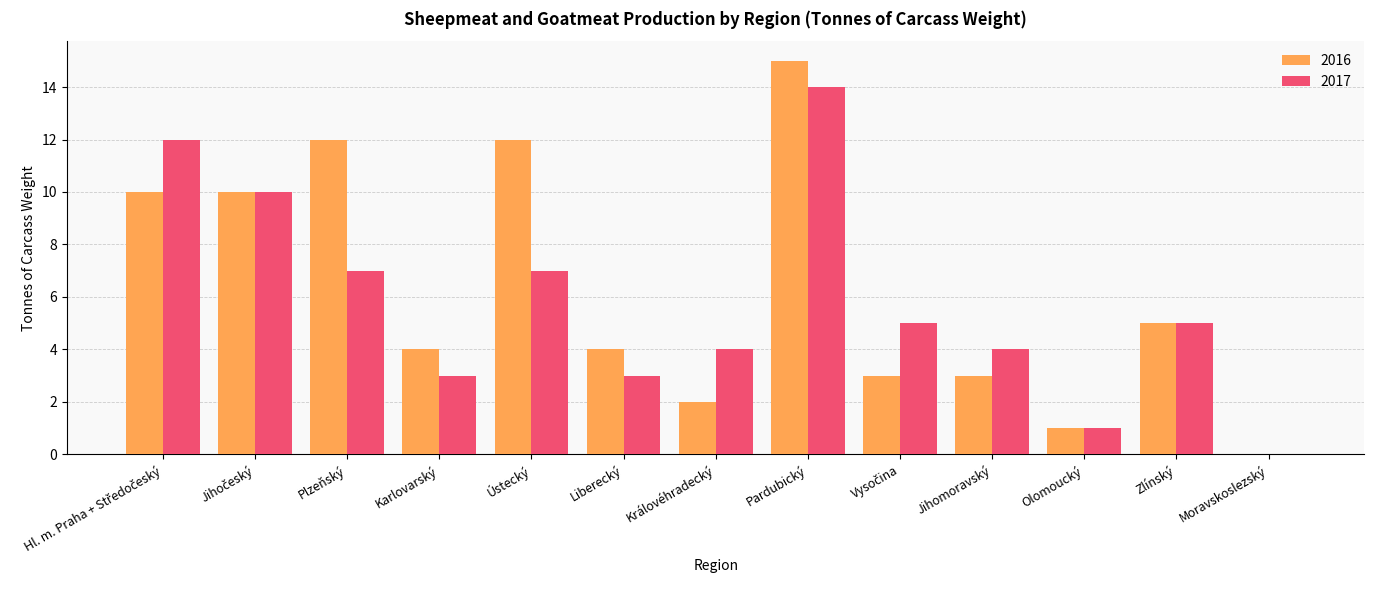

How many values in 2016 are above zero?

12